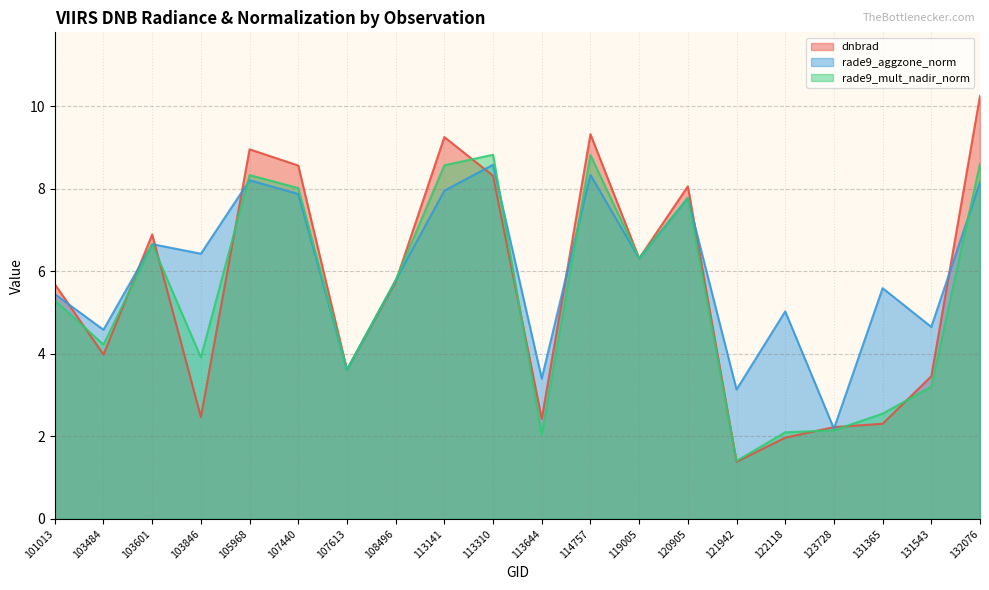

Between 103846 and 113644, which is larger?

103846